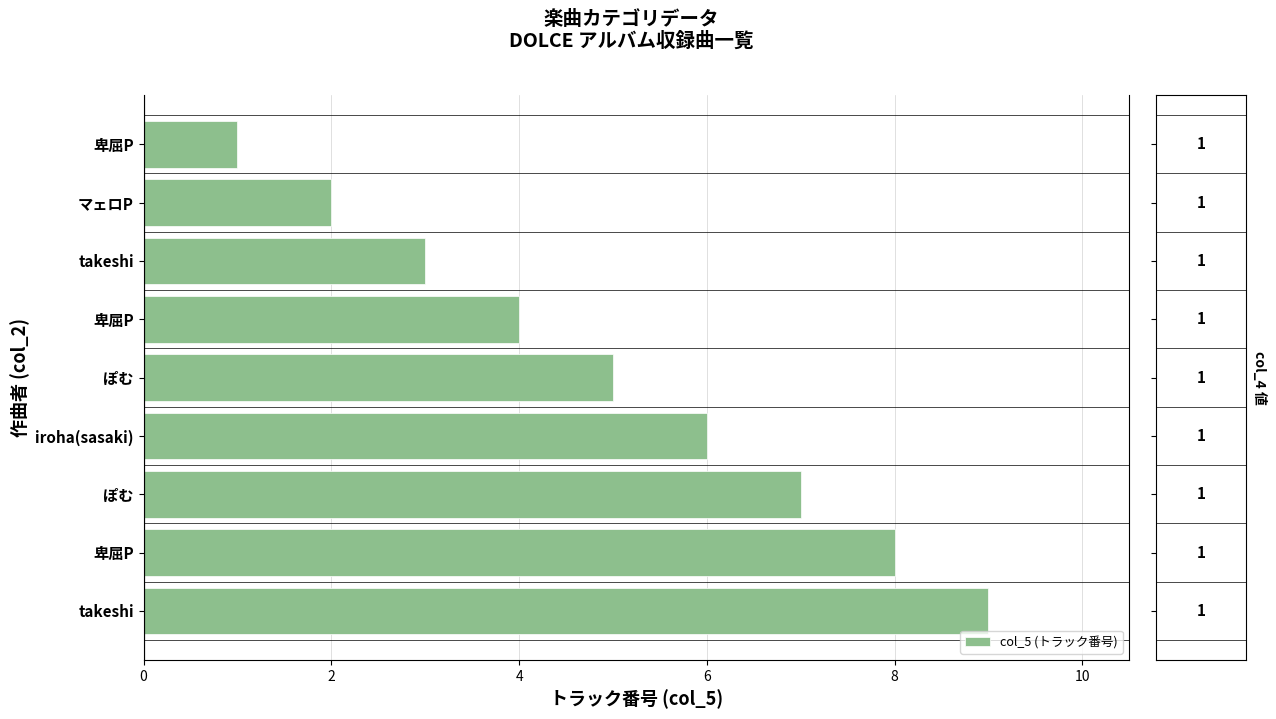

How many bars are there in total?

9